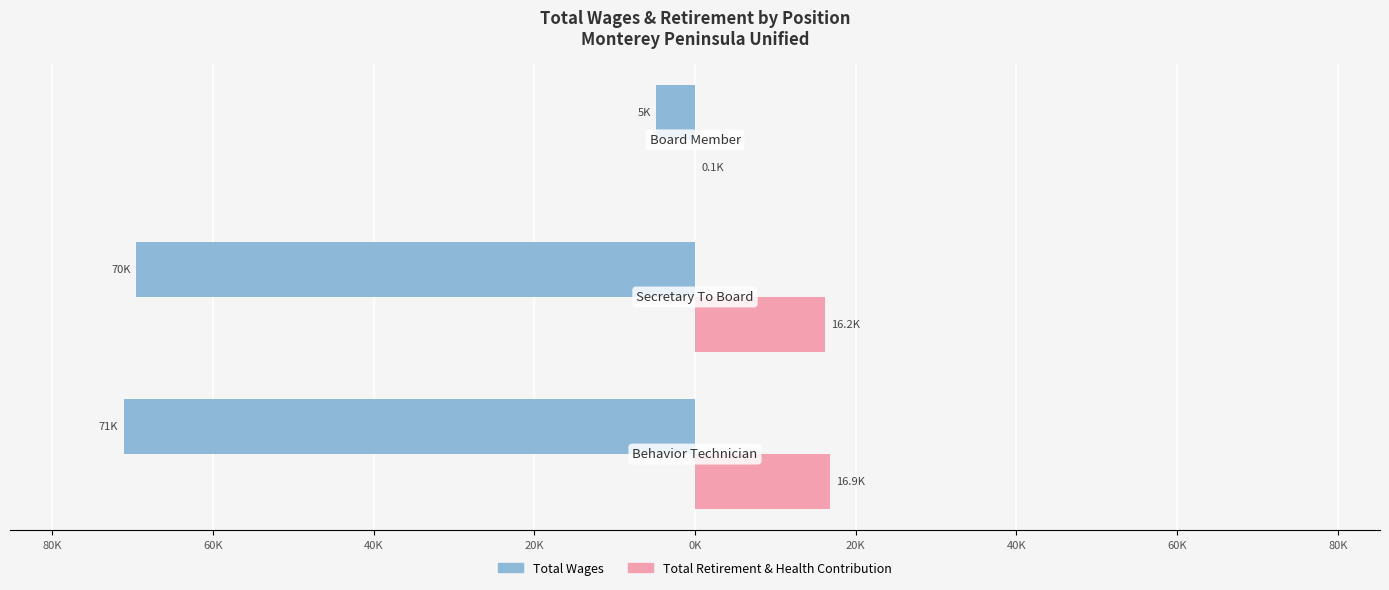

What are all the series names shown in the legend?

Total Wages, Total Retirement & Health Contribution